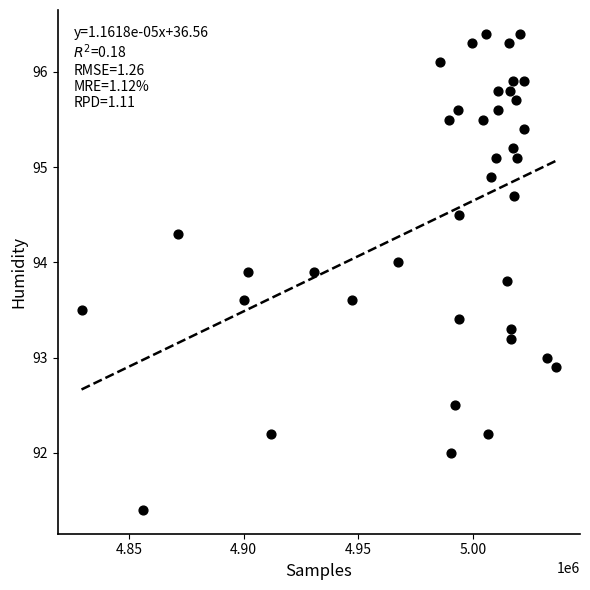

What is the range of X values (max minus min)?

206829.0